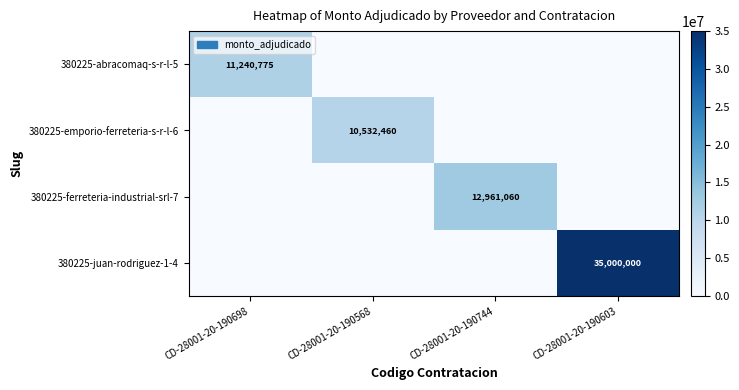

The value of 380225-juan-rodriguez-1-4 at CD-28001-20-190603 is 35000000. True or false?

True